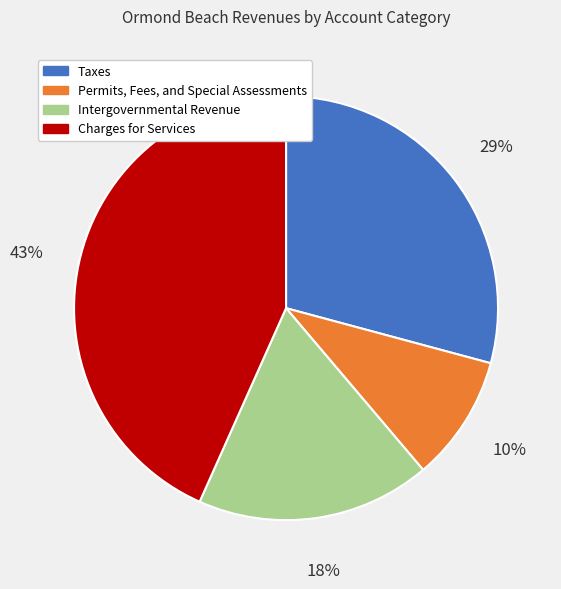

To the nearest percent, what portion does Intergovernmental Revenue represent?

18%